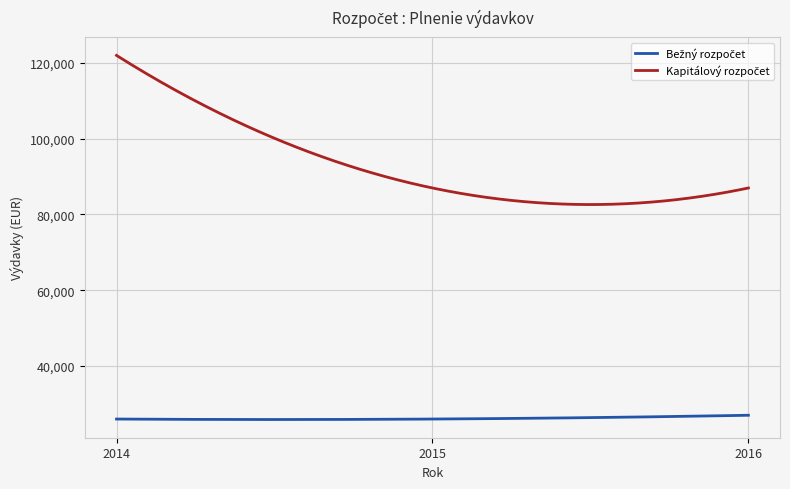

Does the chart have visible grid lines?

Yes